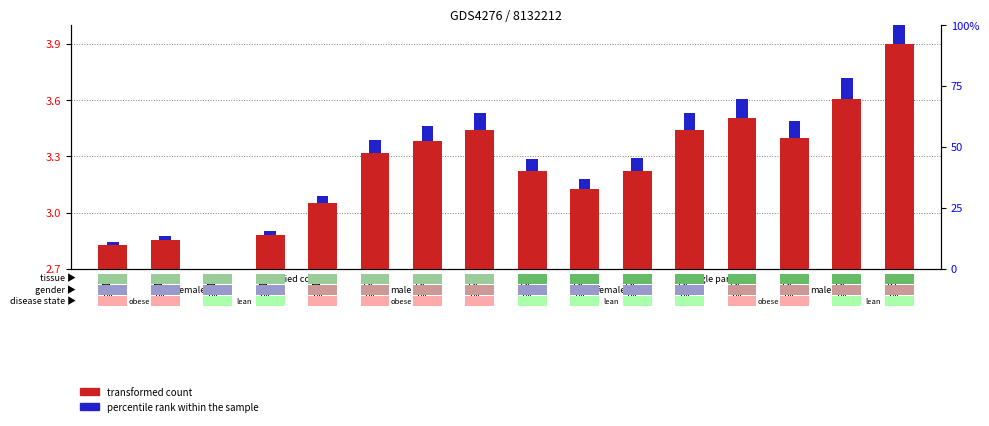

At how many categories does at least one series exceed 0?

15